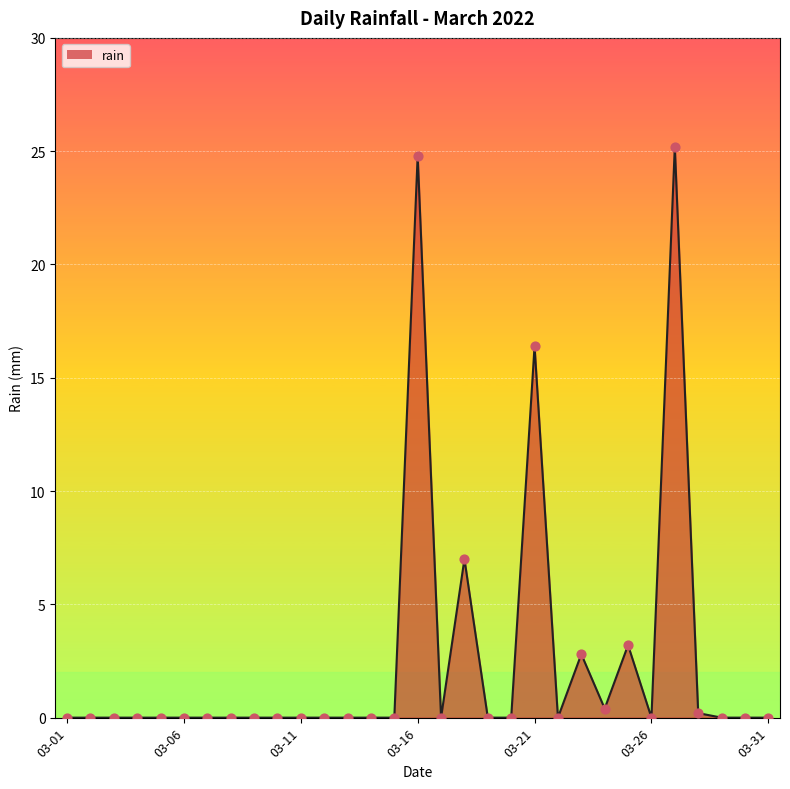

What is the greatest value displayed?

25.2